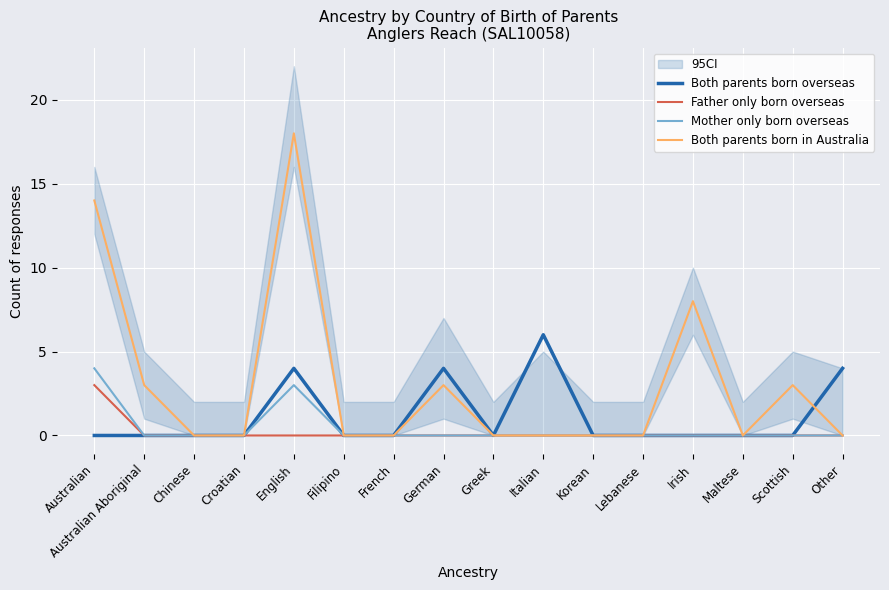

Which has a higher value, Maltese or Lebanese?

Maltese